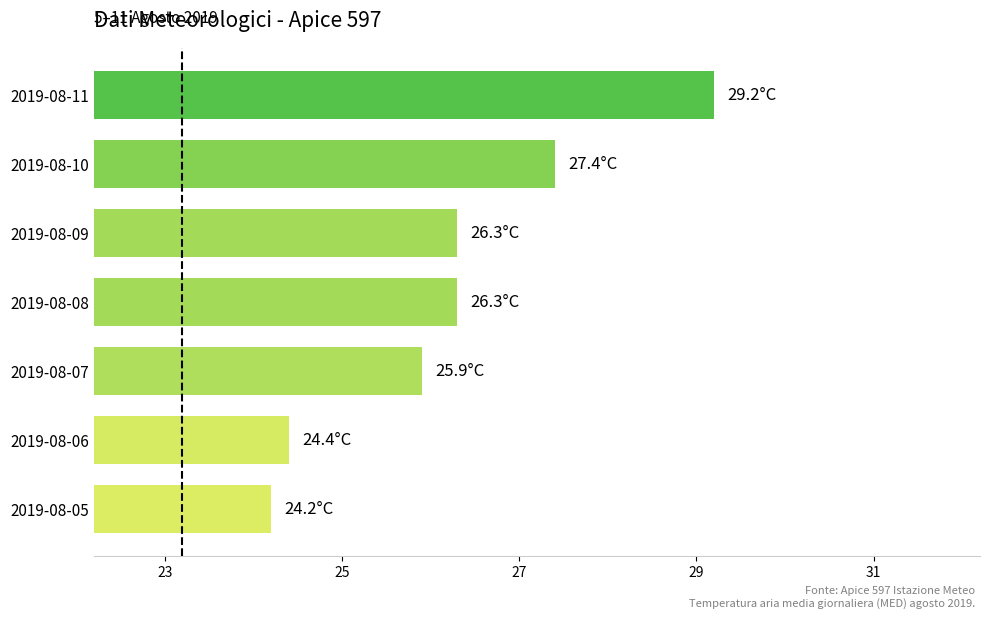

Reading top to bottom, list all the values displayed in this chart.

29.2	27.4	26.3	26.3	25.9	24.4	24.2